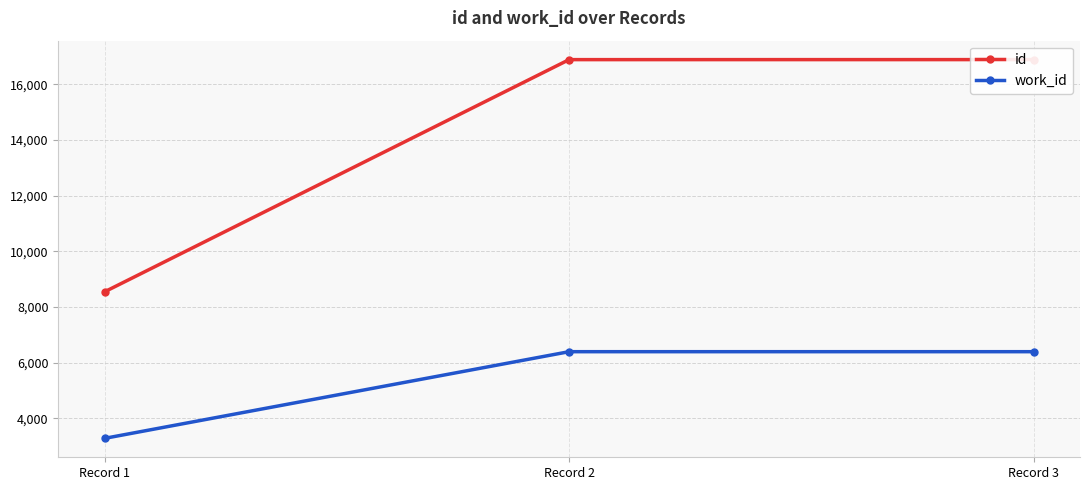

Is this an area chart (filled region under the line)?

No